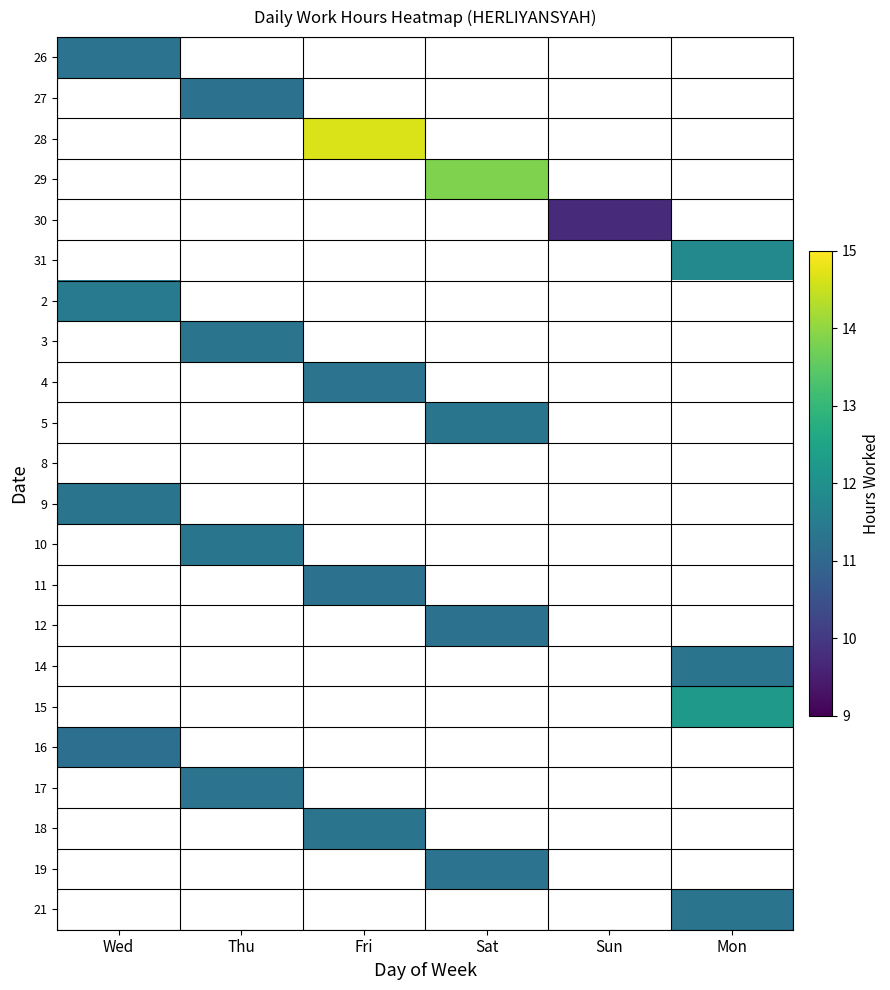

Reading right to left, transcribe all the data shown in this chart.

26: Mon=0.0	Sun=0.0	Sat=0.0	Fri=0.0	Thu=0.0	Wed=11.3
27: Mon=0.0	Sun=0.0	Sat=0.0	Fri=0.0	Thu=11.3	Wed=0.0
28: Mon=0.0	Sun=0.0	Sat=0.0	Fri=14.7	Thu=0.0	Wed=0.0
29: Mon=0.0	Sun=0.0	Sat=13.8	Fri=0.0	Thu=0.0	Wed=0.0
30: Mon=0.0	Sun=9.7	Sat=0.0	Fri=0.0	Thu=0.0	Wed=0.0
31: Mon=11.8	Sun=0.0	Sat=0.0	Fri=0.0	Thu=0.0	Wed=0.0
2: Mon=0.0	Sun=0.0	Sat=0.0	Fri=0.0	Thu=0.0	Wed=11.5
3: Mon=0.0	Sun=0.0	Sat=0.0	Fri=0.0	Thu=11.3	Wed=0.0
4: Mon=0.0	Sun=0.0	Sat=0.0	Fri=11.3	Thu=0.0	Wed=0.0
5: Mon=0.0	Sun=0.0	Sat=11.3	Fri=0.0	Thu=0.0	Wed=0.0
8: Mon=0.0	Sun=0.0	Sat=0.0	Fri=0.0	Thu=0.0	Wed=0.0
9: Mon=0.0	Sun=0.0	Sat=0.0	Fri=0.0	Thu=0.0	Wed=11.3
10: Mon=0.0	Sun=0.0	Sat=0.0	Fri=0.0	Thu=11.3	Wed=0.0
11: Mon=0.0	Sun=0.0	Sat=0.0	Fri=11.2	Thu=0.0	Wed=0.0
12: Mon=0.0	Sun=0.0	Sat=11.3	Fri=0.0	Thu=0.0	Wed=0.0
14: Mon=11.3	Sun=0.0	Sat=0.0	Fri=0.0	Thu=0.0	Wed=0.0
15: Mon=12.2	Sun=0.0	Sat=0.0	Fri=0.0	Thu=0.0	Wed=0.0
16: Mon=0.0	Sun=0.0	Sat=0.0	Fri=0.0	Thu=0.0	Wed=11.2
17: Mon=0.0	Sun=0.0	Sat=0.0	Fri=0.0	Thu=11.3	Wed=0.0
18: Mon=0.0	Sun=0.0	Sat=0.0	Fri=11.3	Thu=0.0	Wed=0.0
19: Mon=0.0	Sun=0.0	Sat=11.3	Fri=0.0	Thu=0.0	Wed=0.0
21: Mon=11.3	Sun=0.0	Sat=0.0	Fri=0.0	Thu=0.0	Wed=0.0